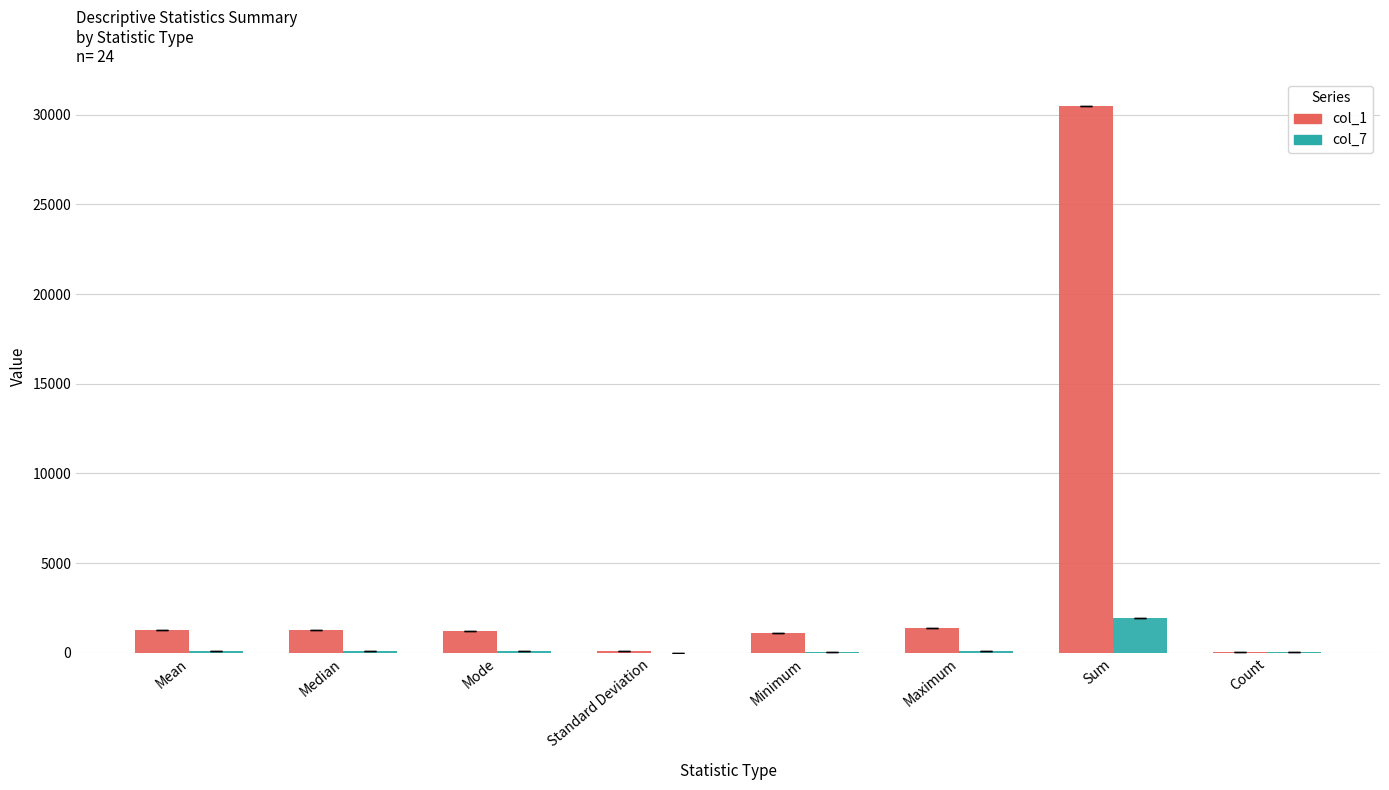

What value does the col_7 series have at Sum?

1955.0